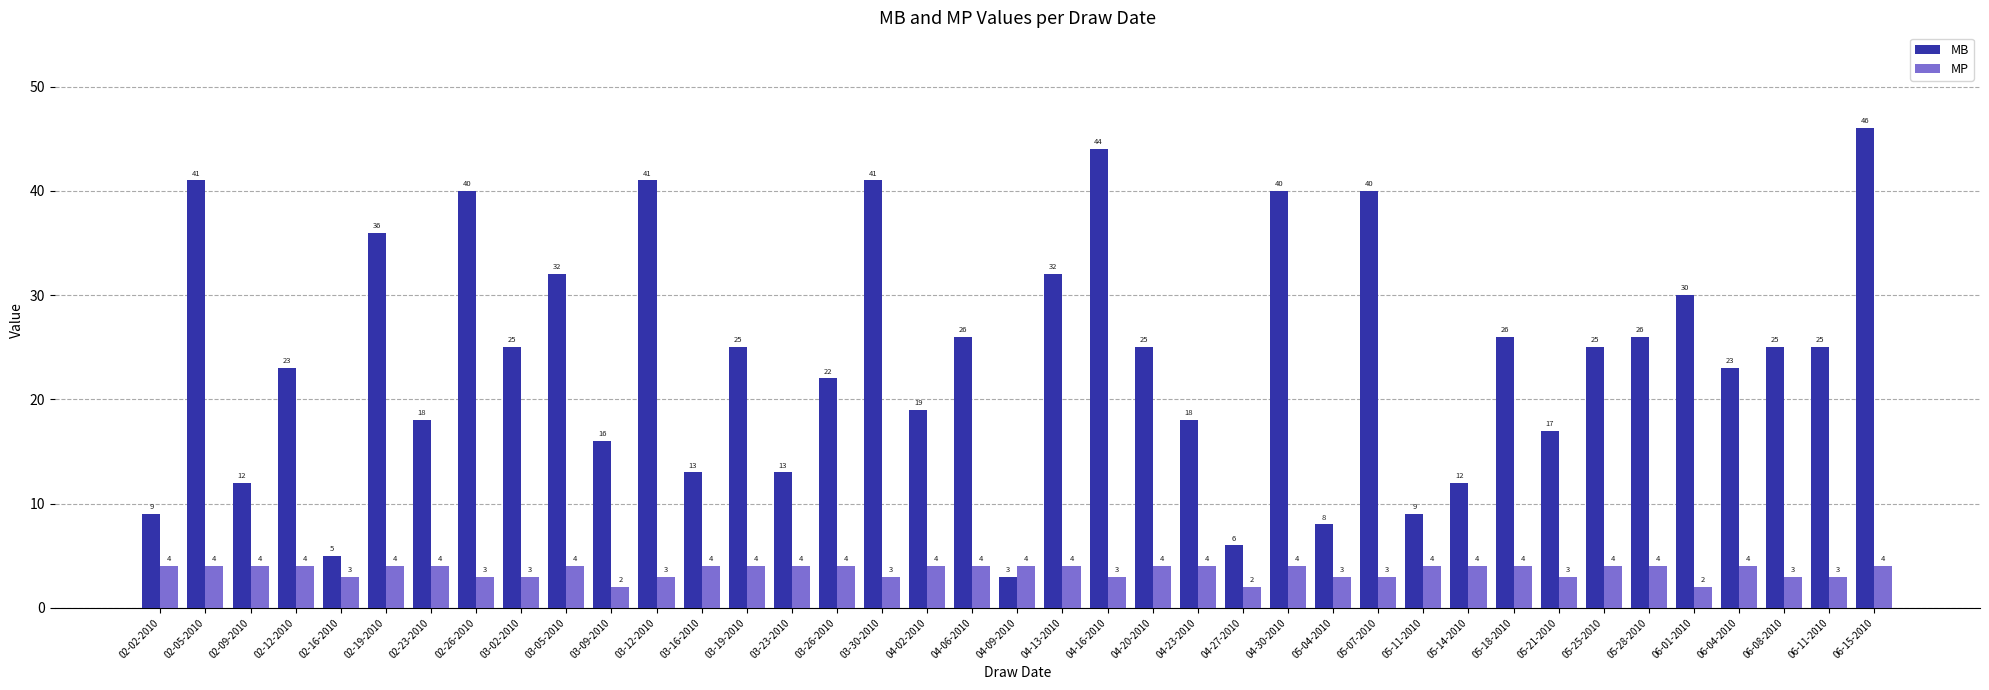

What are all the series names shown in the legend?

MB, MP